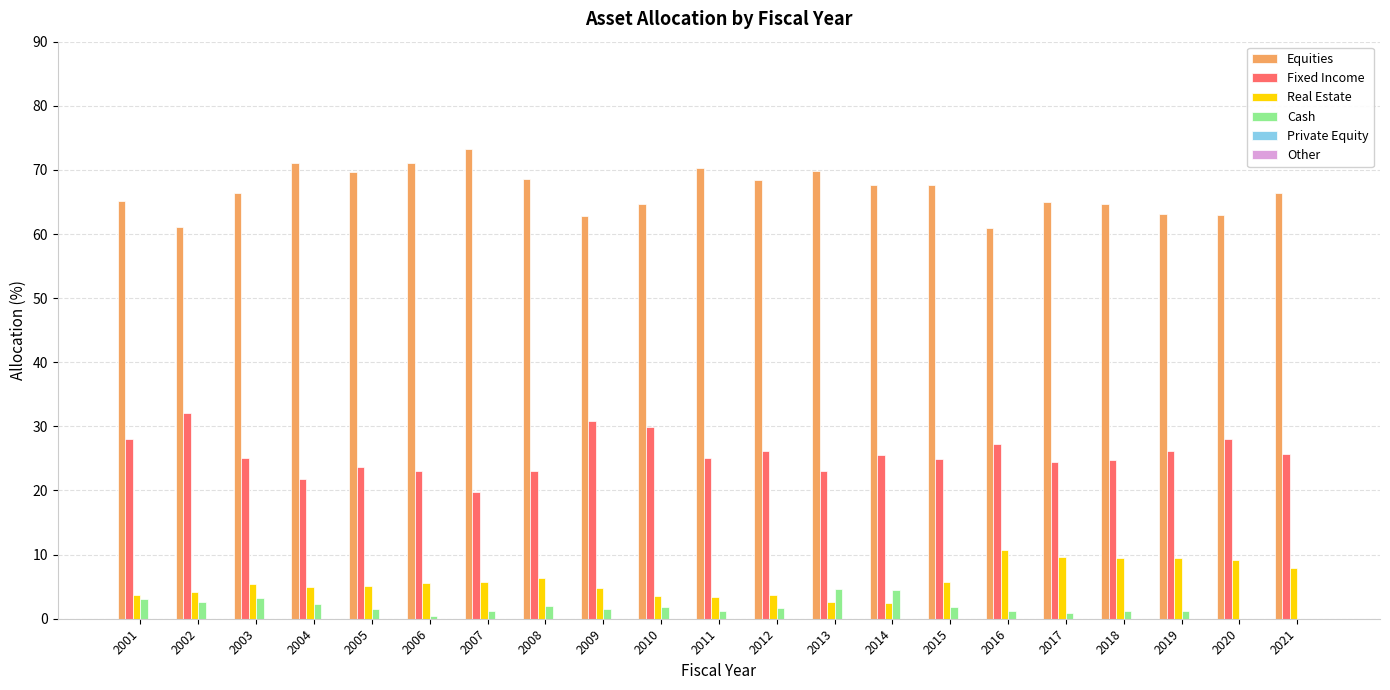

What is the total value across all series at 2003?

100.0